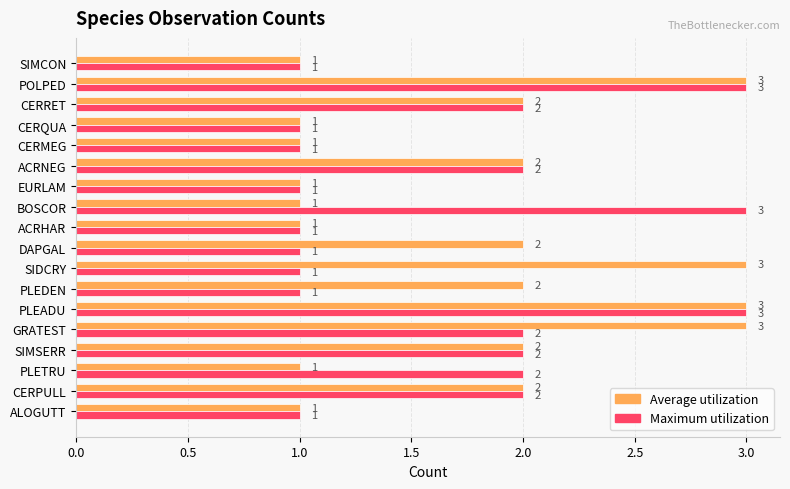

How many Maximum utilization values are between 1 and 2?

15